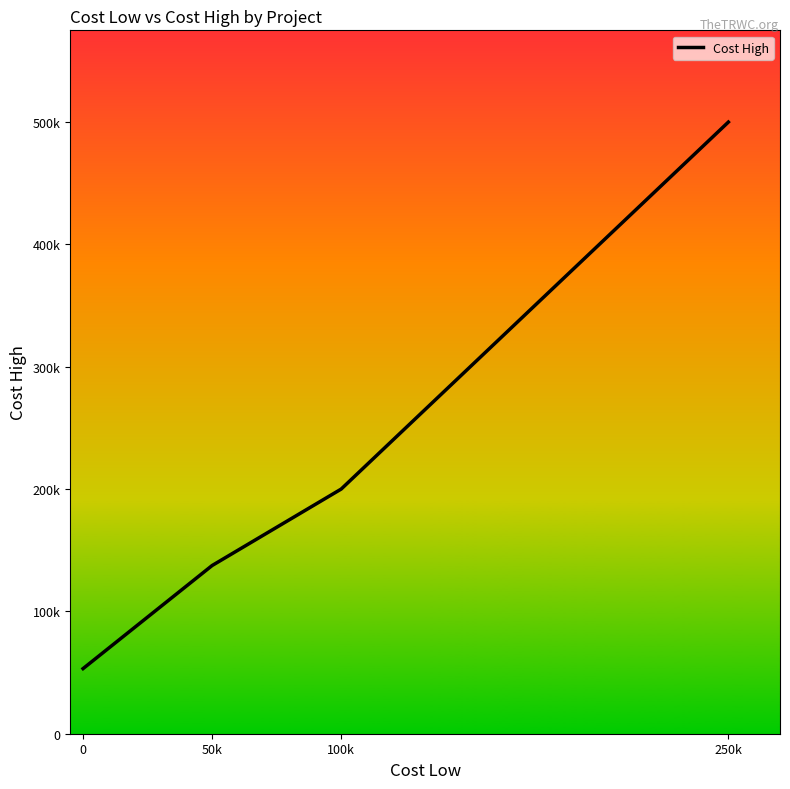

Does the chart display data point markers on the line(s)?

No